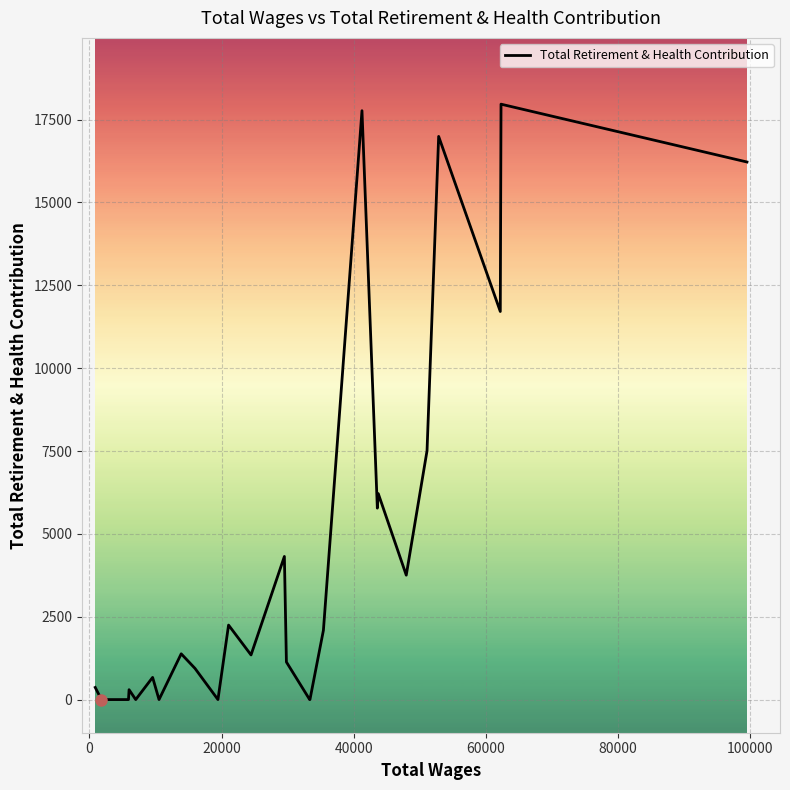

What is the difference between the maximum and minimum values?

17966